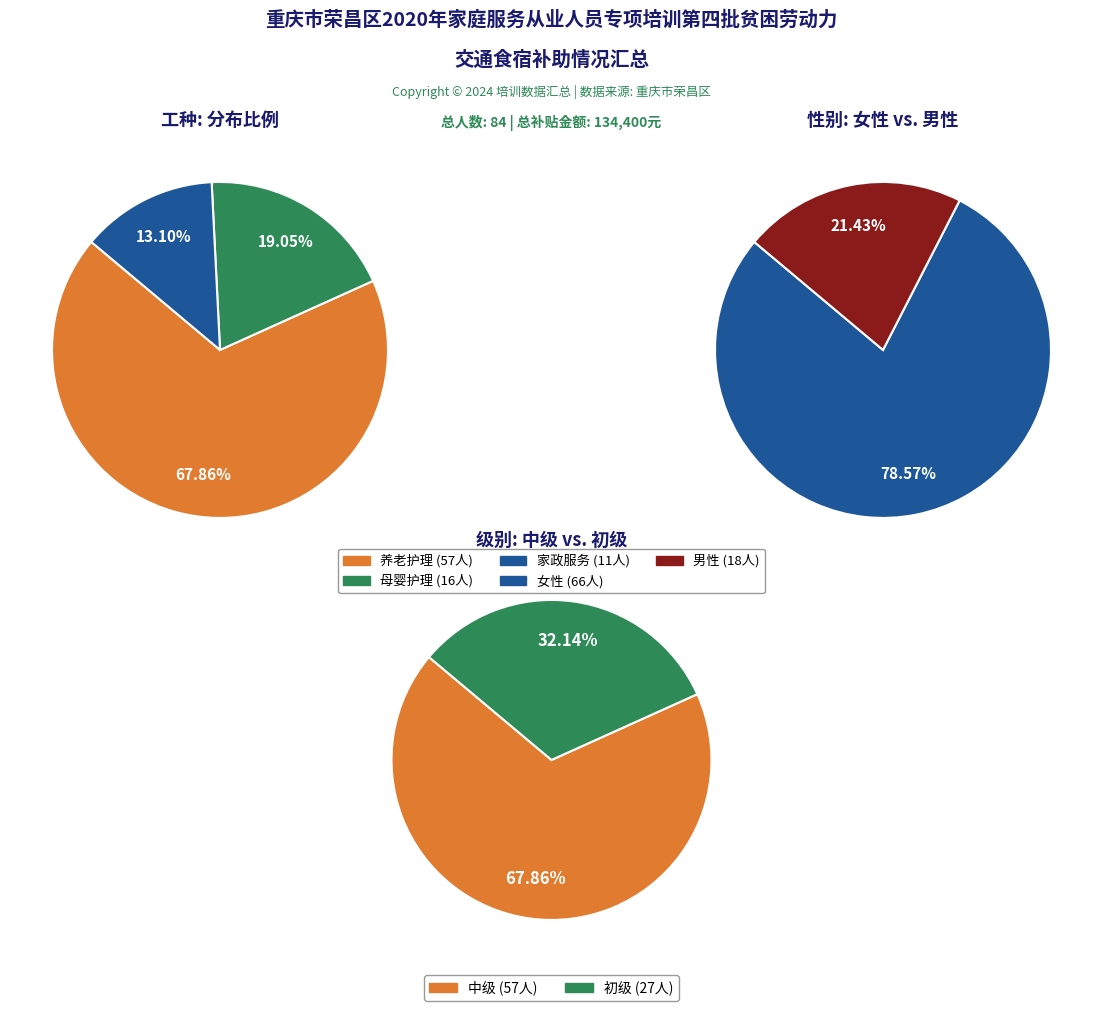

Between 母婴护理 and 家政服务, which is larger?

母婴护理